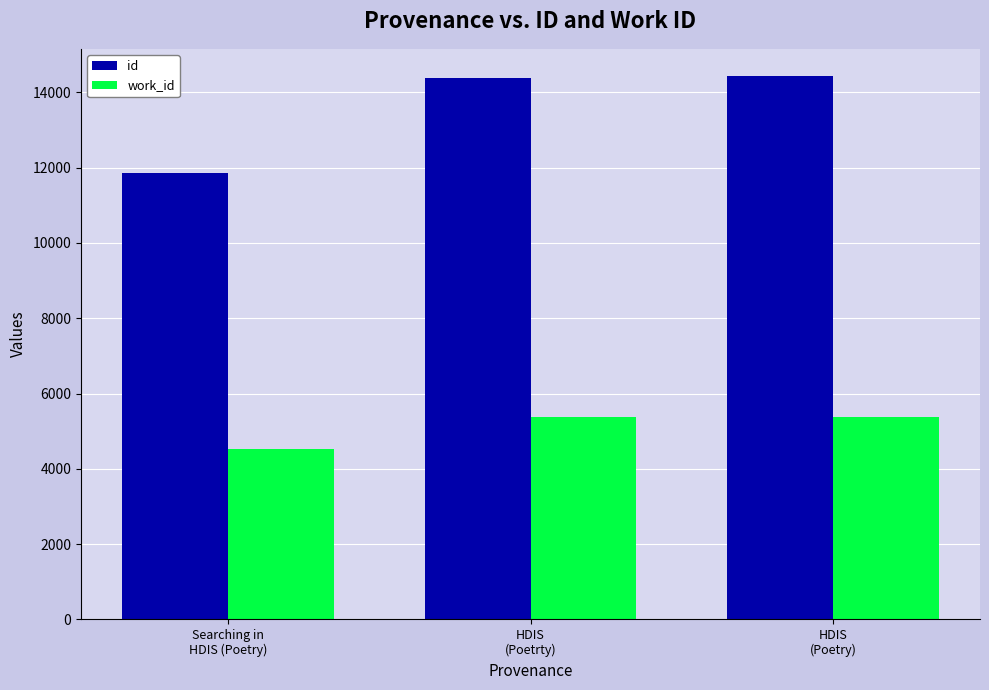

What is the difference between the id values at HDIS
(Poetrty) and HDIS
(Poetry)?

41